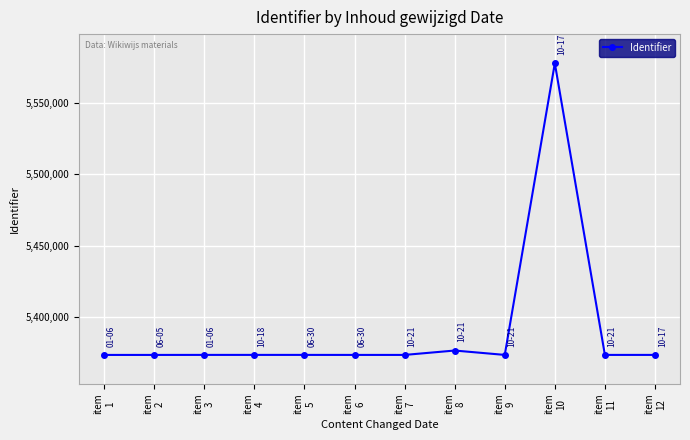

What is the minimum value shown in the chart?

5373629